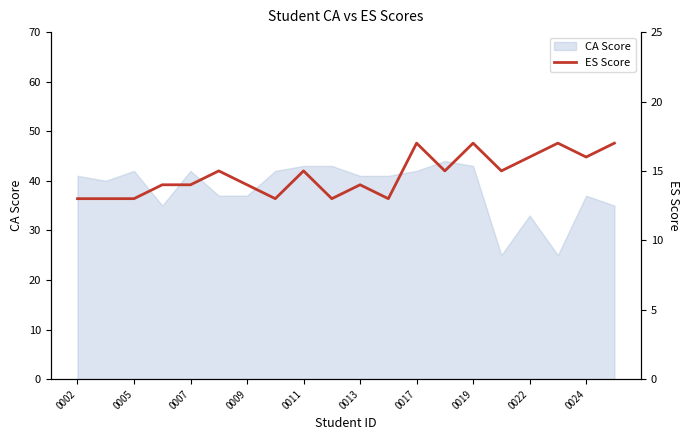

The value of CA Score at 0019 is 43. True or false?

True